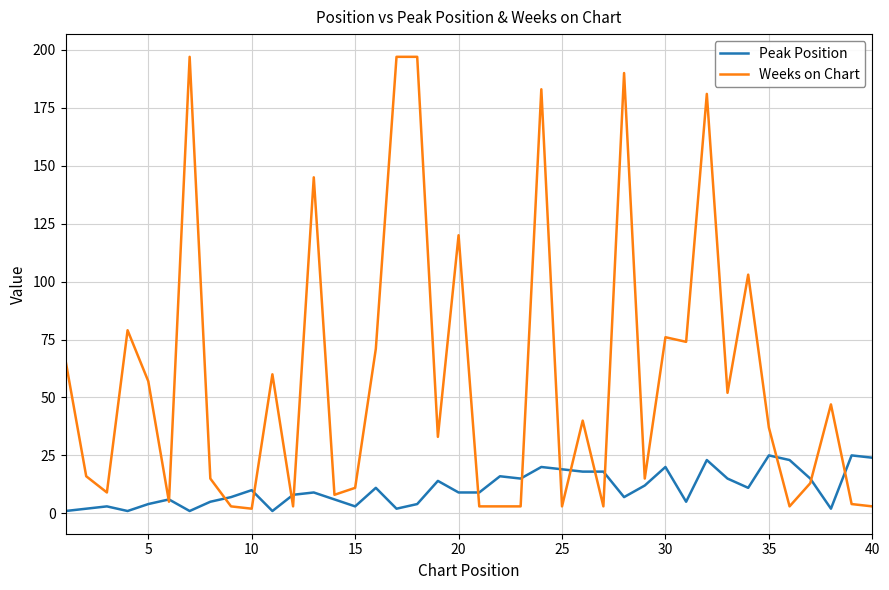

True or false: Weeks on Chart has more than 1 points higher than both neighbors.

True